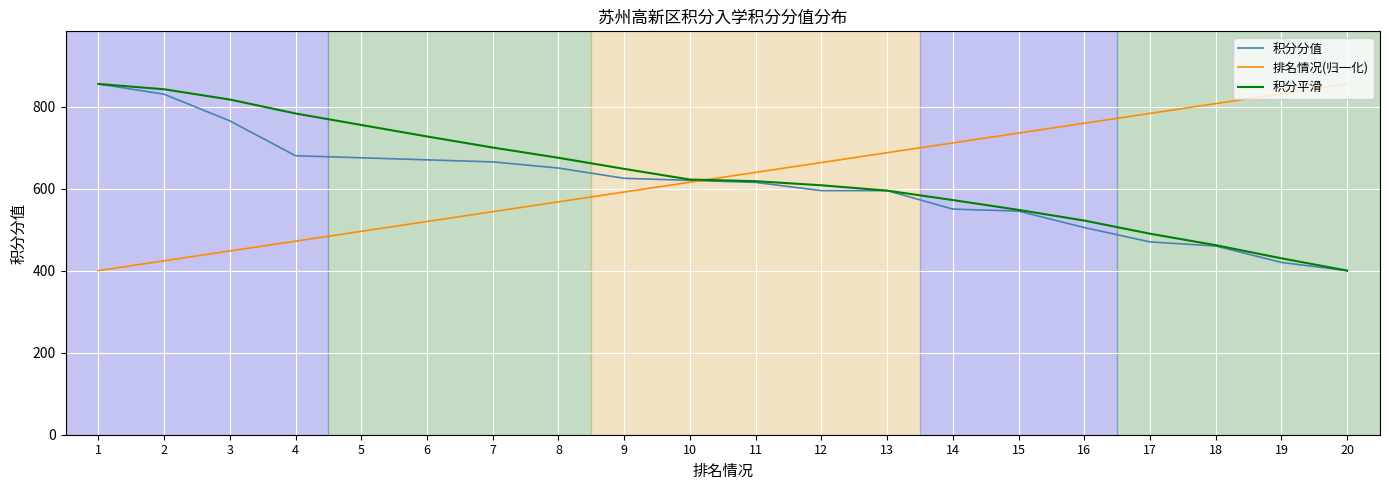

What is the spread (max minus min) of values at 8?

107.4